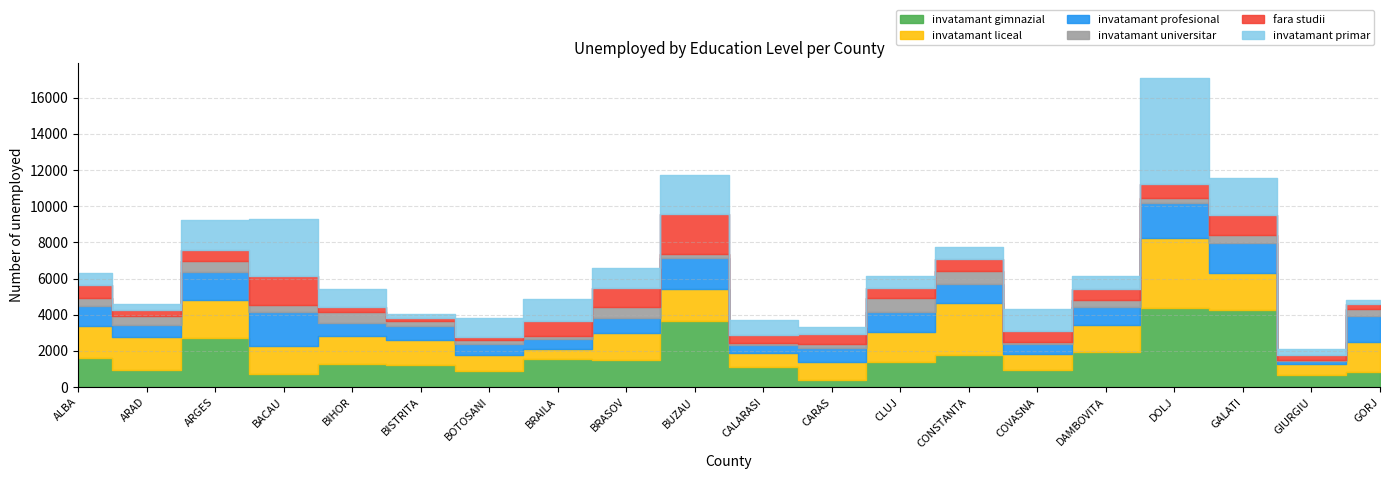

What is the difference between the second highest and minimum values in the fara studii series?

1416